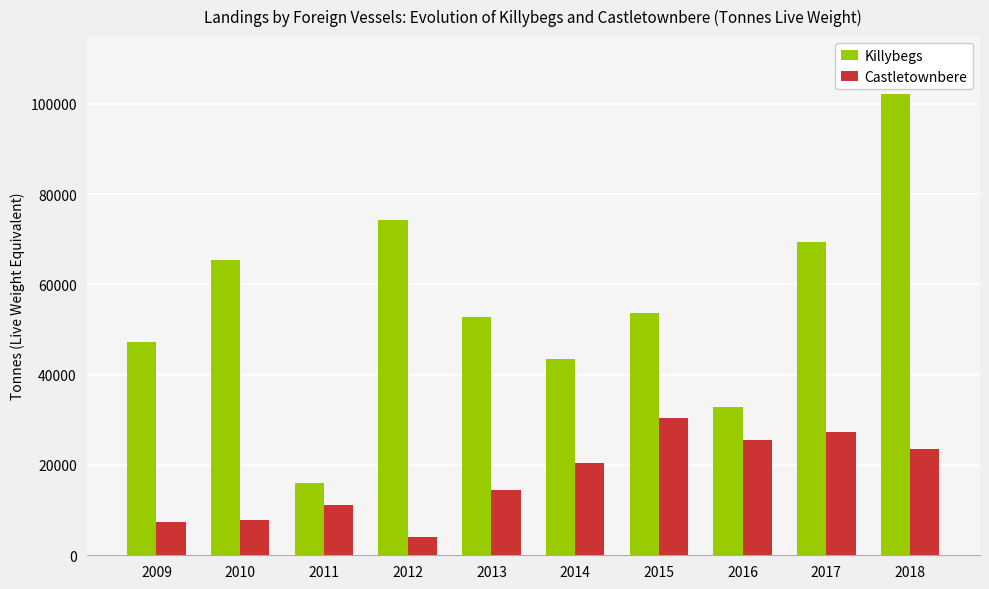

What is the spread (max minus min) of values at 2011?

4822